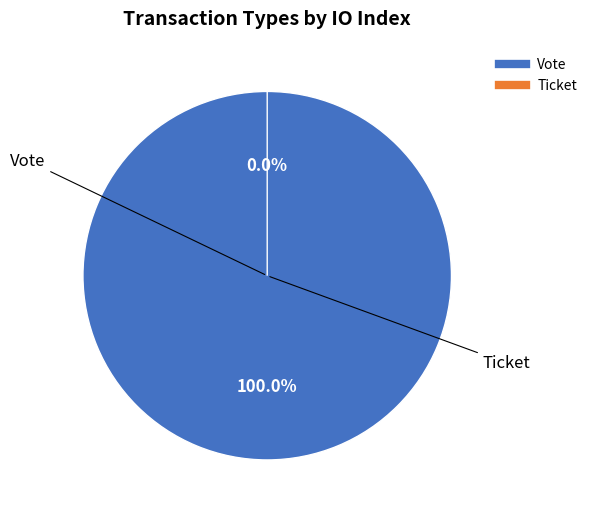

What is the smallest slice in the pie chart?

Ticket